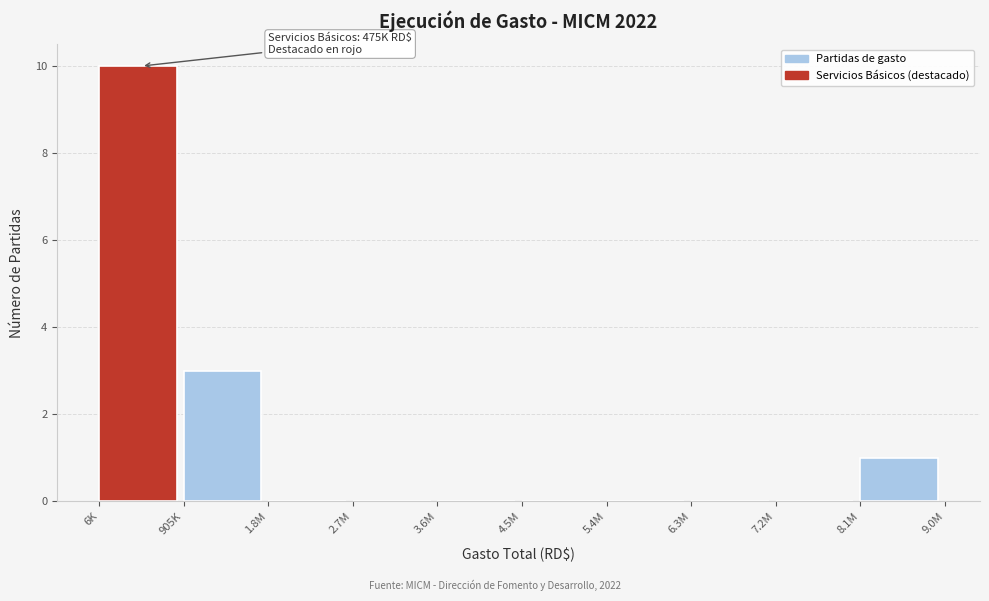

Reading left to right, transcribe all the data shown in this chart.

6K=10	905K=3	1.8M=0	2.7M=0	3.6M=0	4.5M=0	5.4M=0	6.3M=0	7.2M=0	8.1M=1